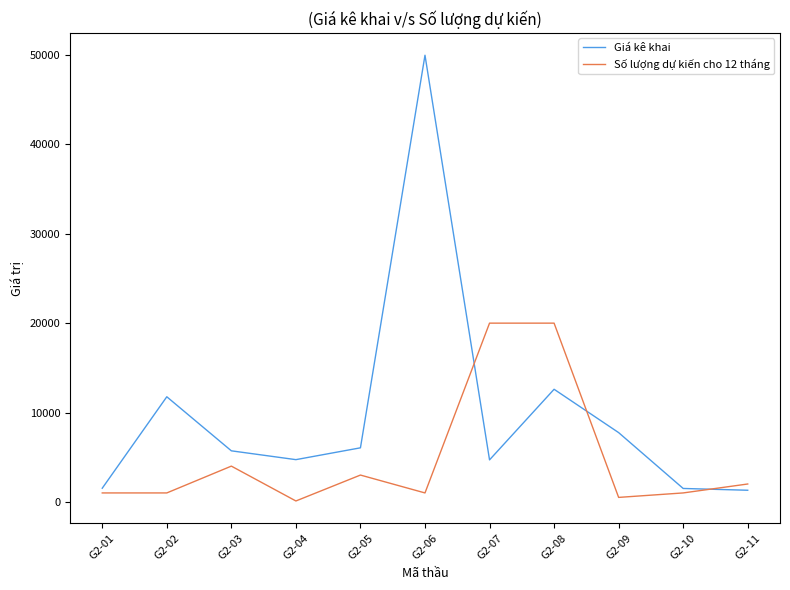

The value of Số lượng dự kiến cho 12 tháng at G2-11 is 2000. True or false?

True